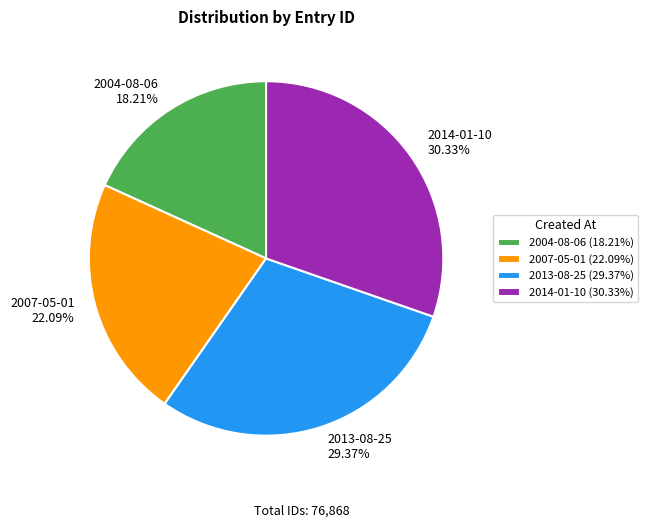

To the nearest percent, what is the difference between the largest and smallest slice percentages?

12%